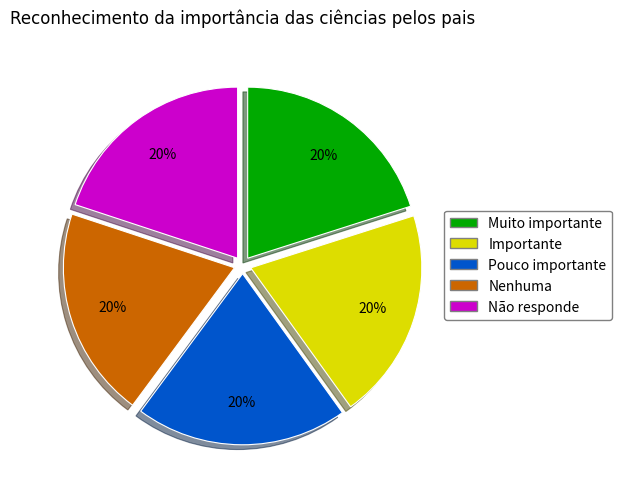

To the nearest percent, what is the average slice percentage?

20%